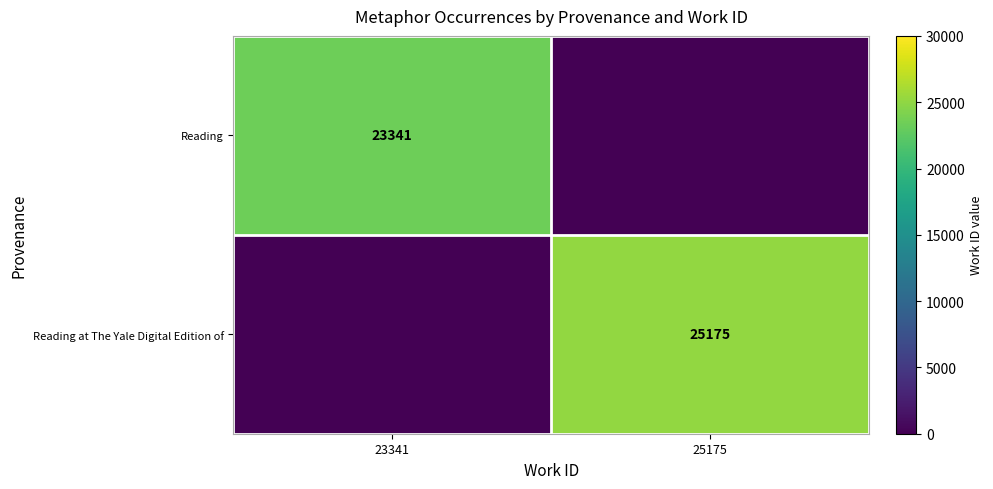

Is it true that Reading equals 23341 at 23341?

True